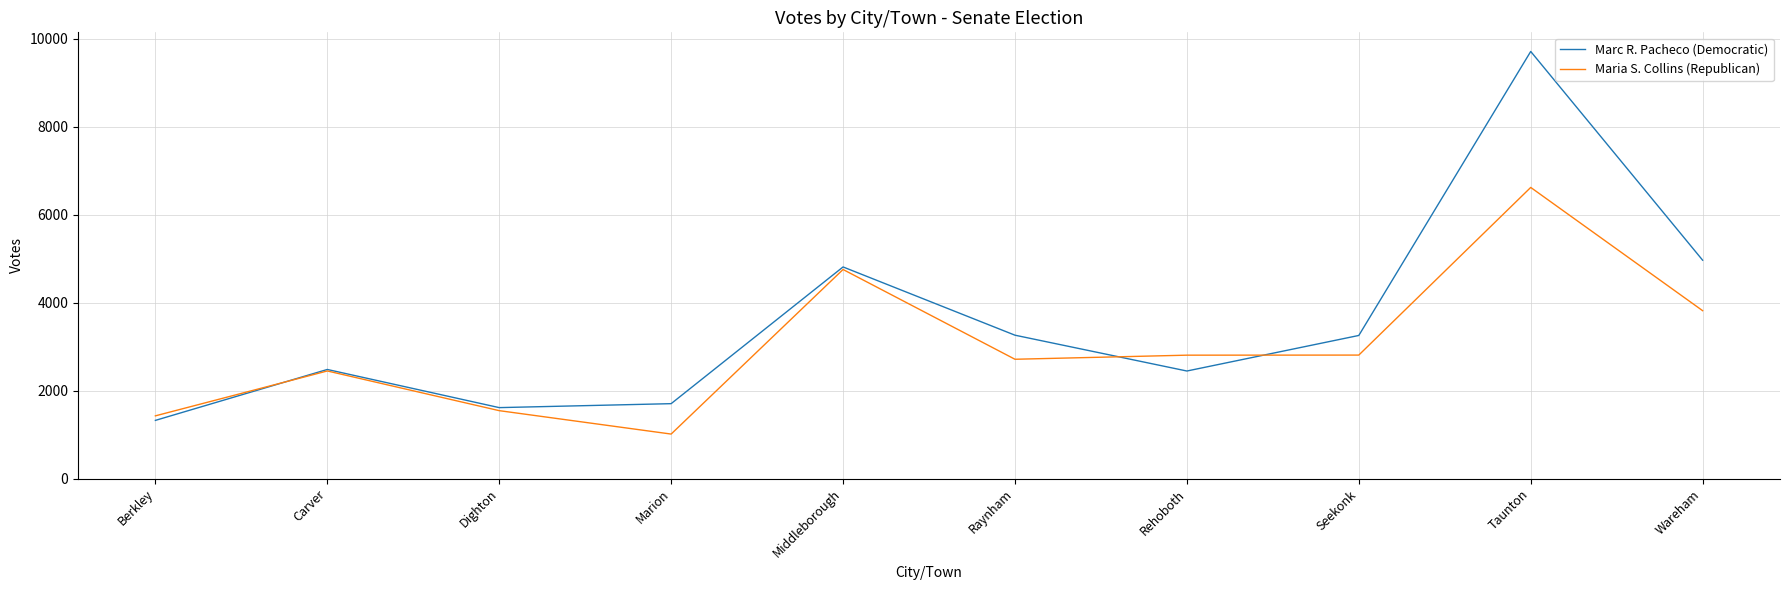

How many values in the Maria S. Collins (Republican) series are below 2805?

5